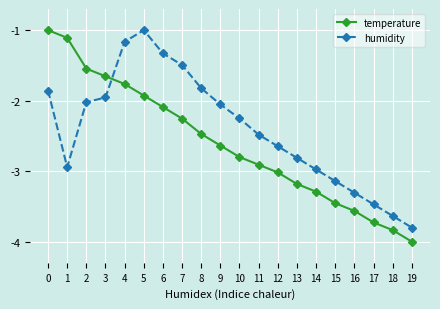

What are all the series names shown in the legend?

temperature, humidity